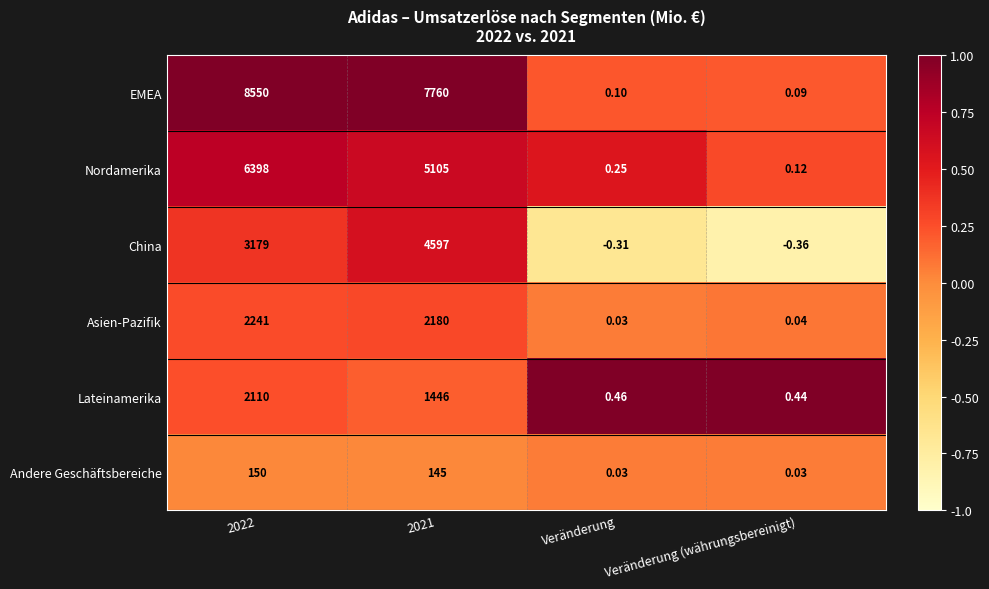

At Veränderung (währungsbereinigt), list the series in order from largest to smallest.

Lateinamerika, Nordamerika, EMEA, Asien-Pazifik, Andere Geschäftsbereiche, China